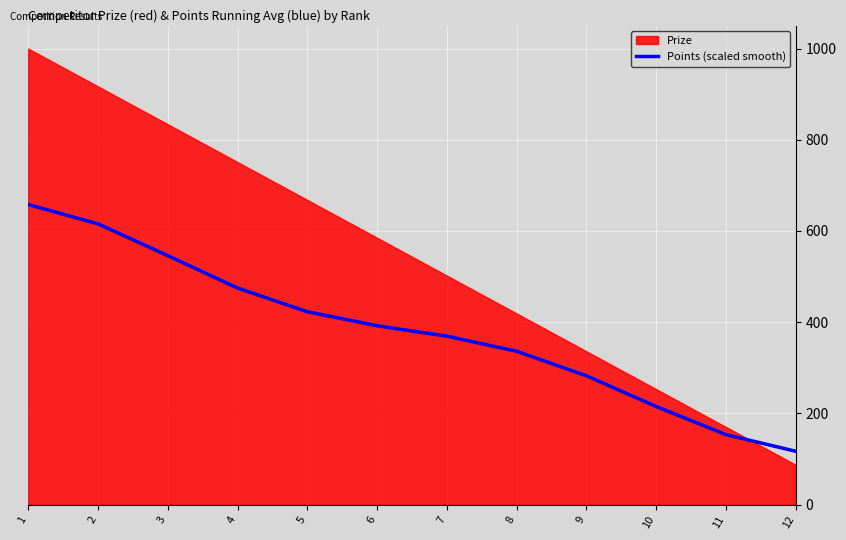

What is the value of the 7th point from the left?

369.3